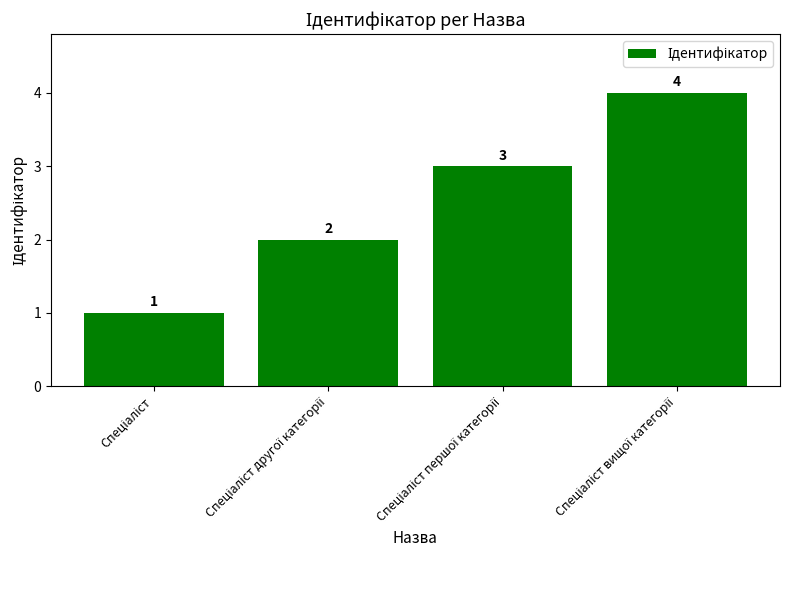

Reading left to right, transcribe all the data shown in this chart.

1	2	3	4